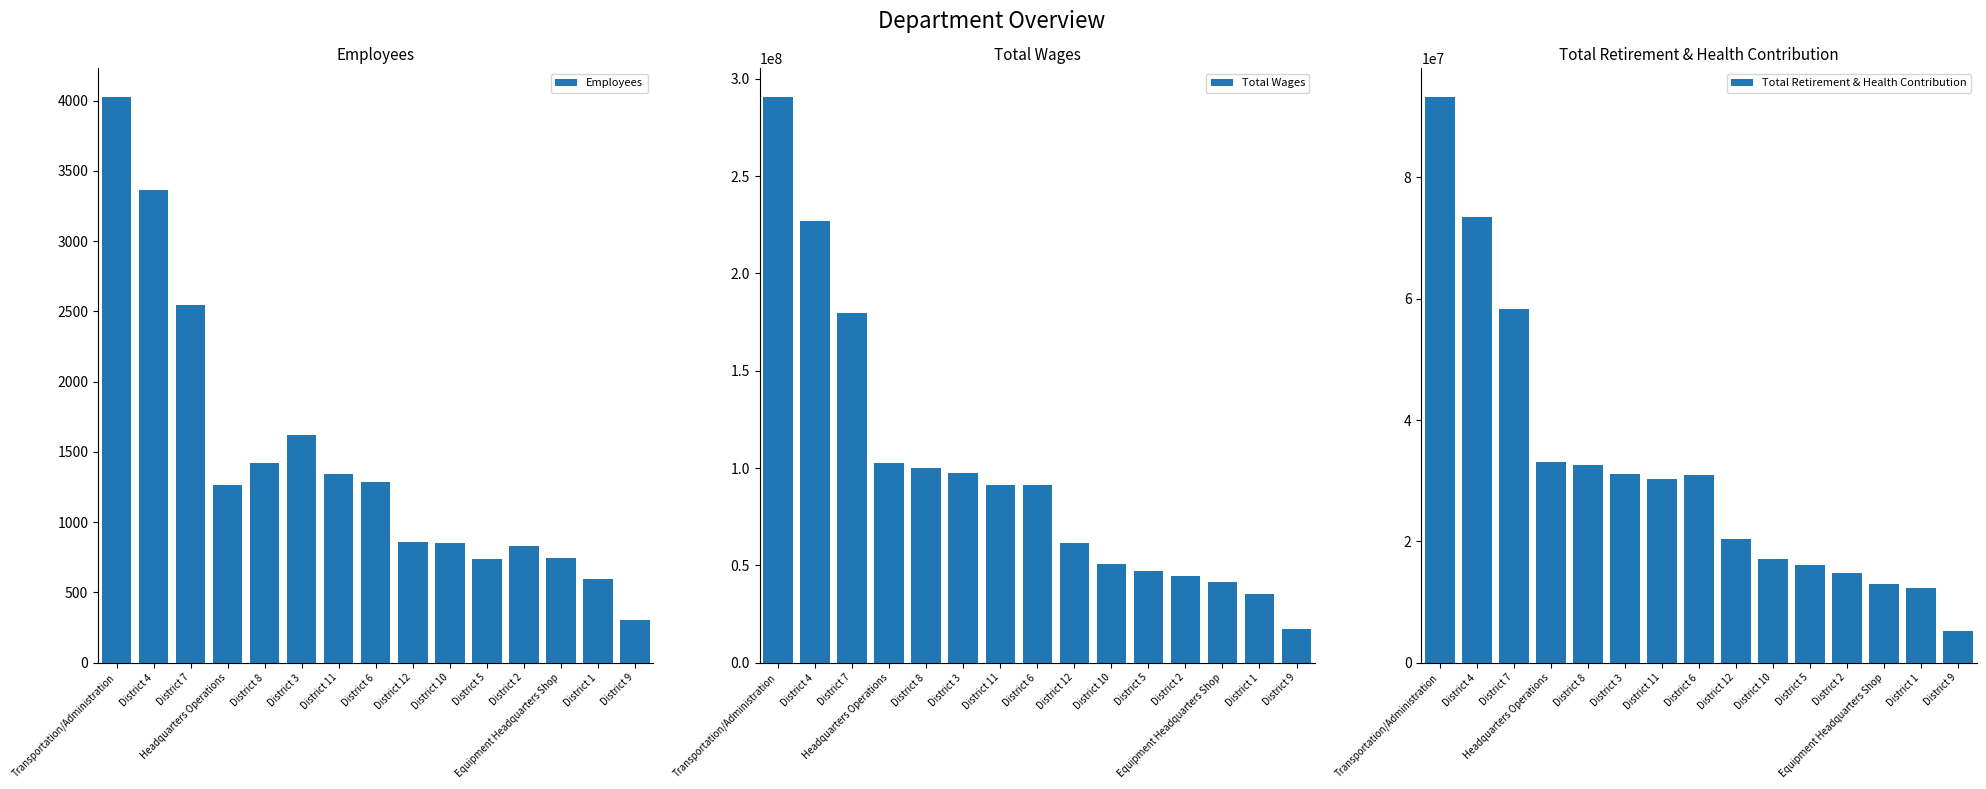

What is the difference between the second highest and minimum values in the Employees series?

3064